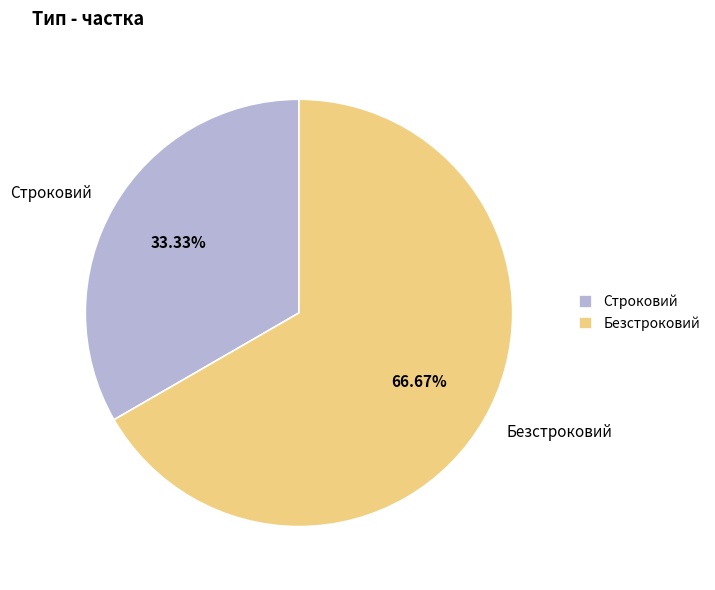

To the nearest percent, what percentage of the pie is Строковий?

33%